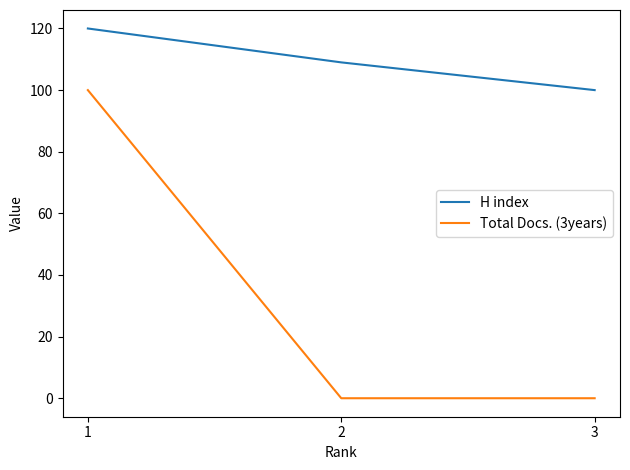

The value of H index at 1 is 83. True or false?

False